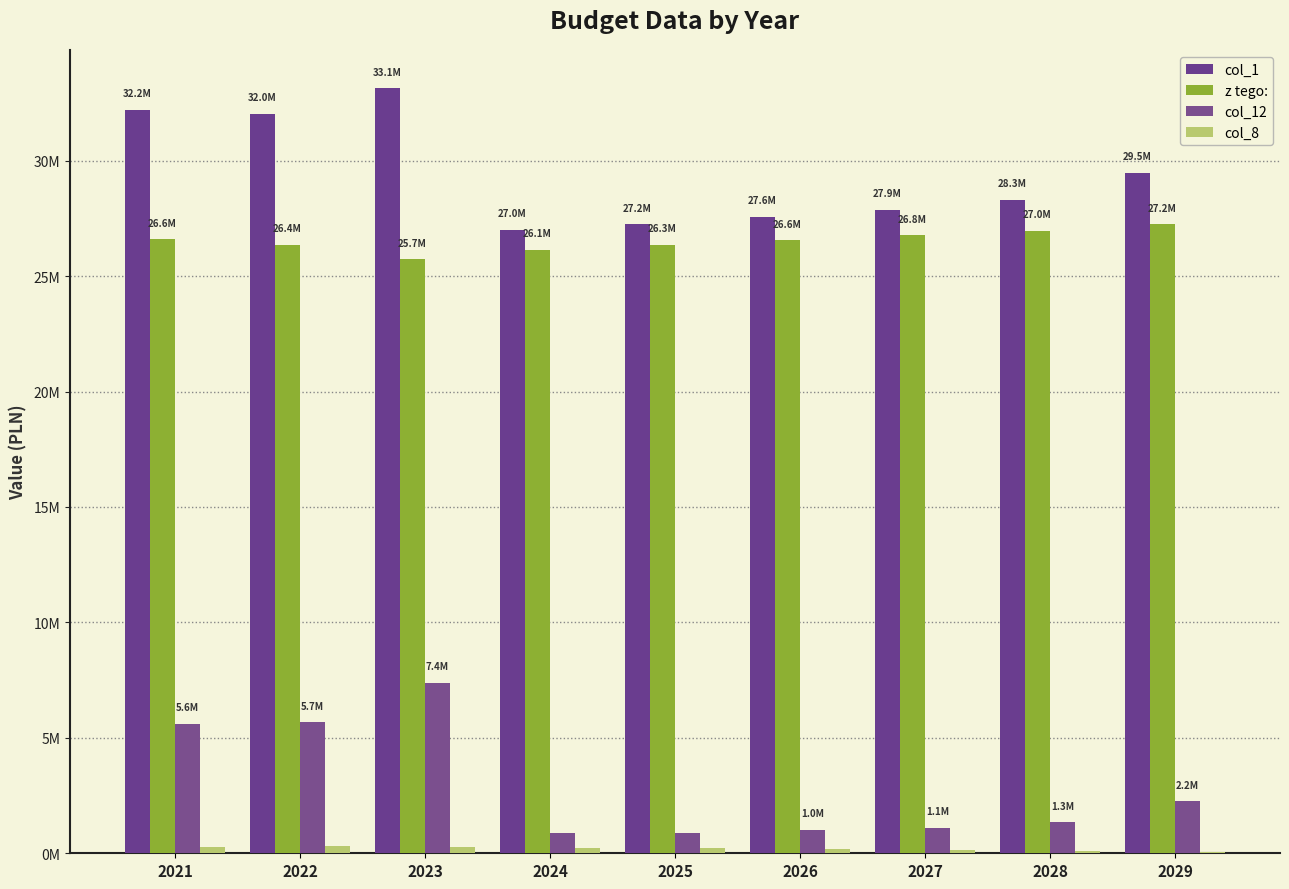

At which category does the chart reach its peak across all series?

2023